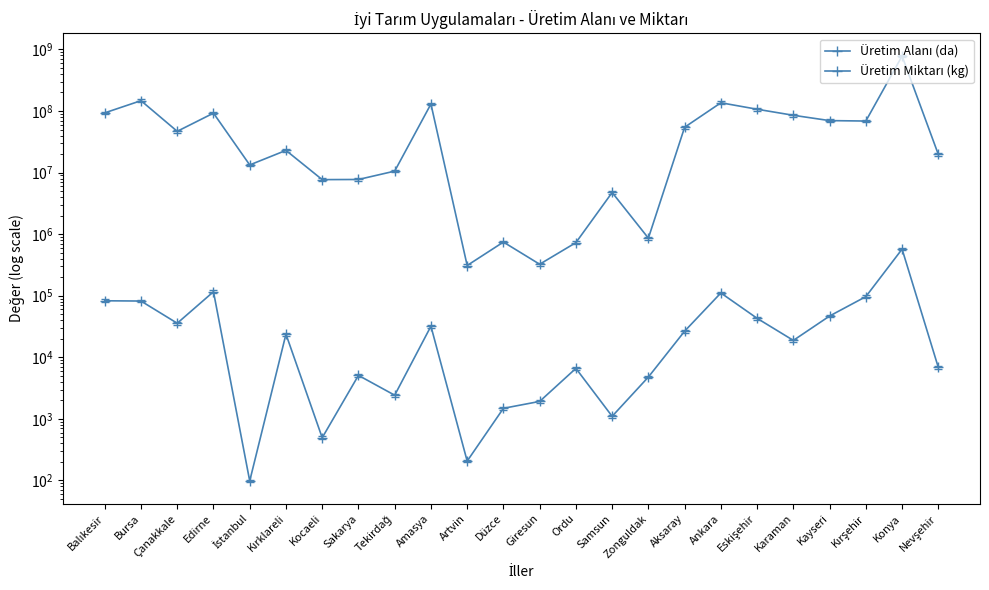

Reading left to right, list all the values displayed in this chart.

Üretim Alanı (da): 82839.1	82048.0	35761.4	116253.9	98.2	23787.9	494.4	5090.9	2425.2	32000.2	206.6	1485.9	1922.5	6614.2	1102.0	4788.0	26586.0	111047.2	42998.2	18824.7	46865.3	96744.1	571688.9	6846.6
Üretim Miktarı (kg): 93321911.8	147246629.4	46807256.9	92406847.3	13316750.0	22944359.8	7687319.7	7730127.0	10564266.0	129865347.0	309847.5	744677.0	324807.0	728820.0	4752429.0	861849.0	54504674.0	136147533.6	106859761.0	85230429.5	69861075.4	68731835.1	781478119.8	19732322.8